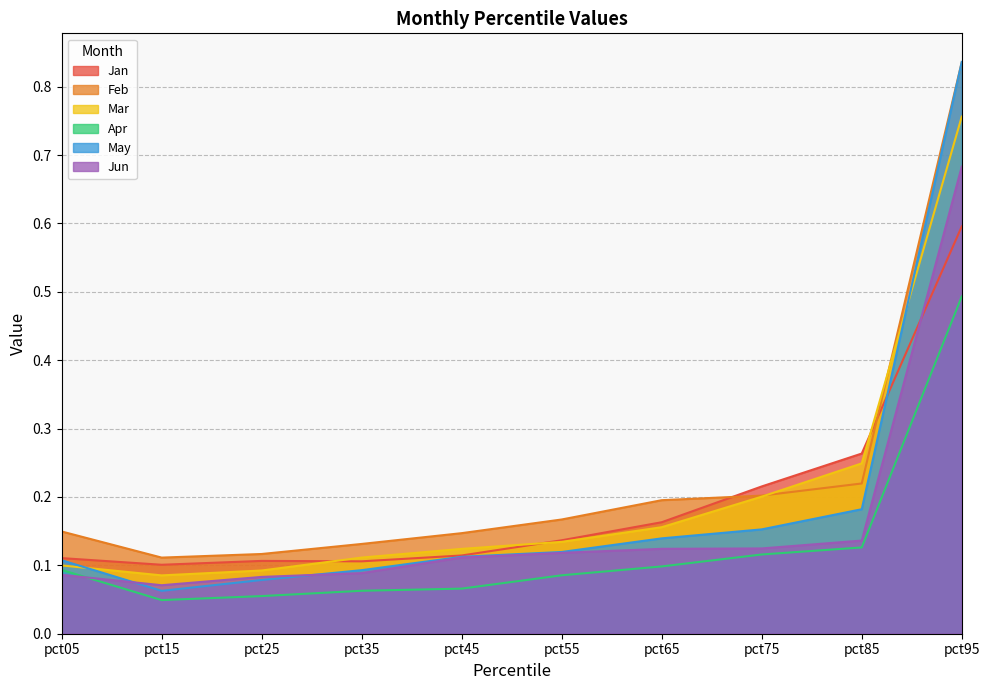

Which series has the largest range (max minus min)?

May